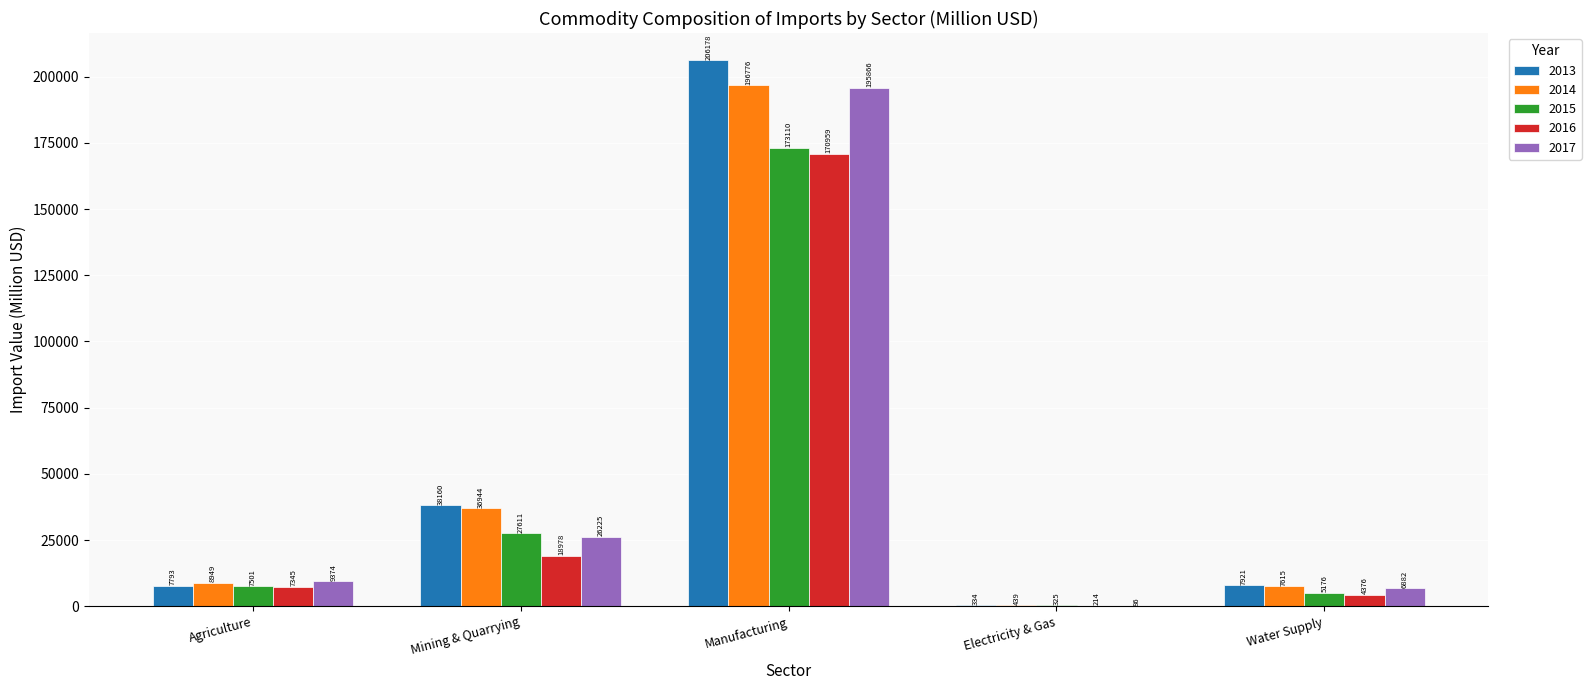

What value does the 2014 series have at Manufacturing?

196775.9